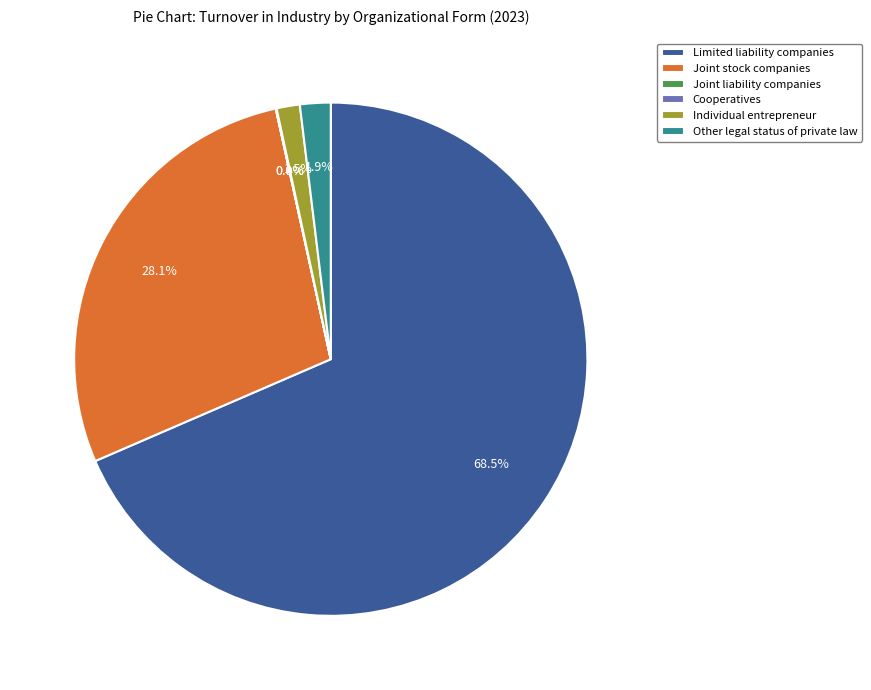

Does Limited liability companies account for over 50% of the chart?

Yes